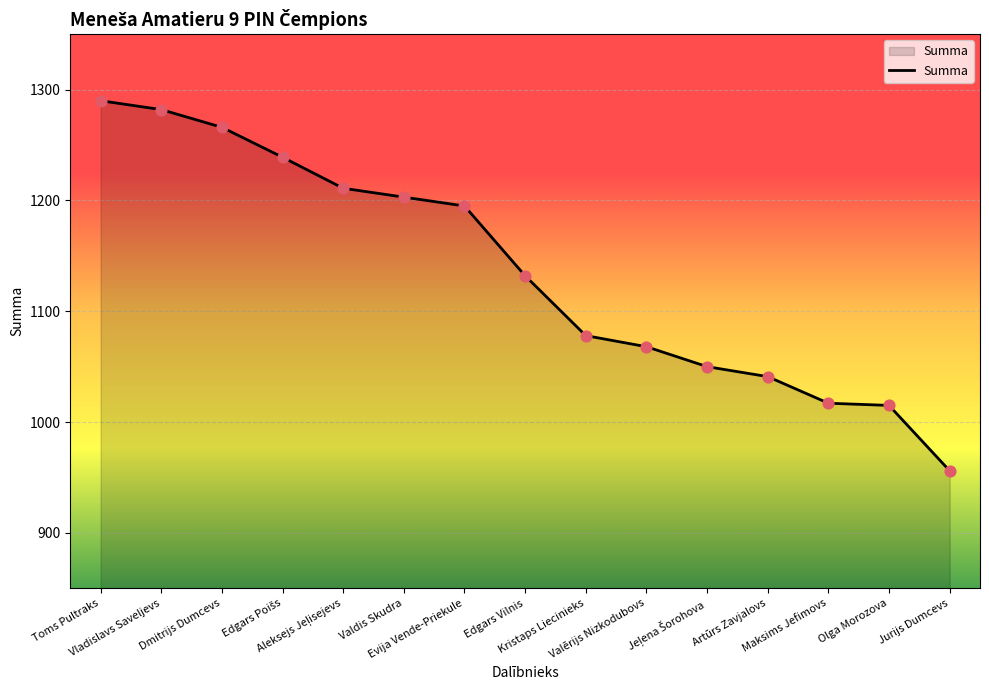

Which has a higher value, Maksims Jefimovs or Edgars Vilnis?

Edgars Vilnis